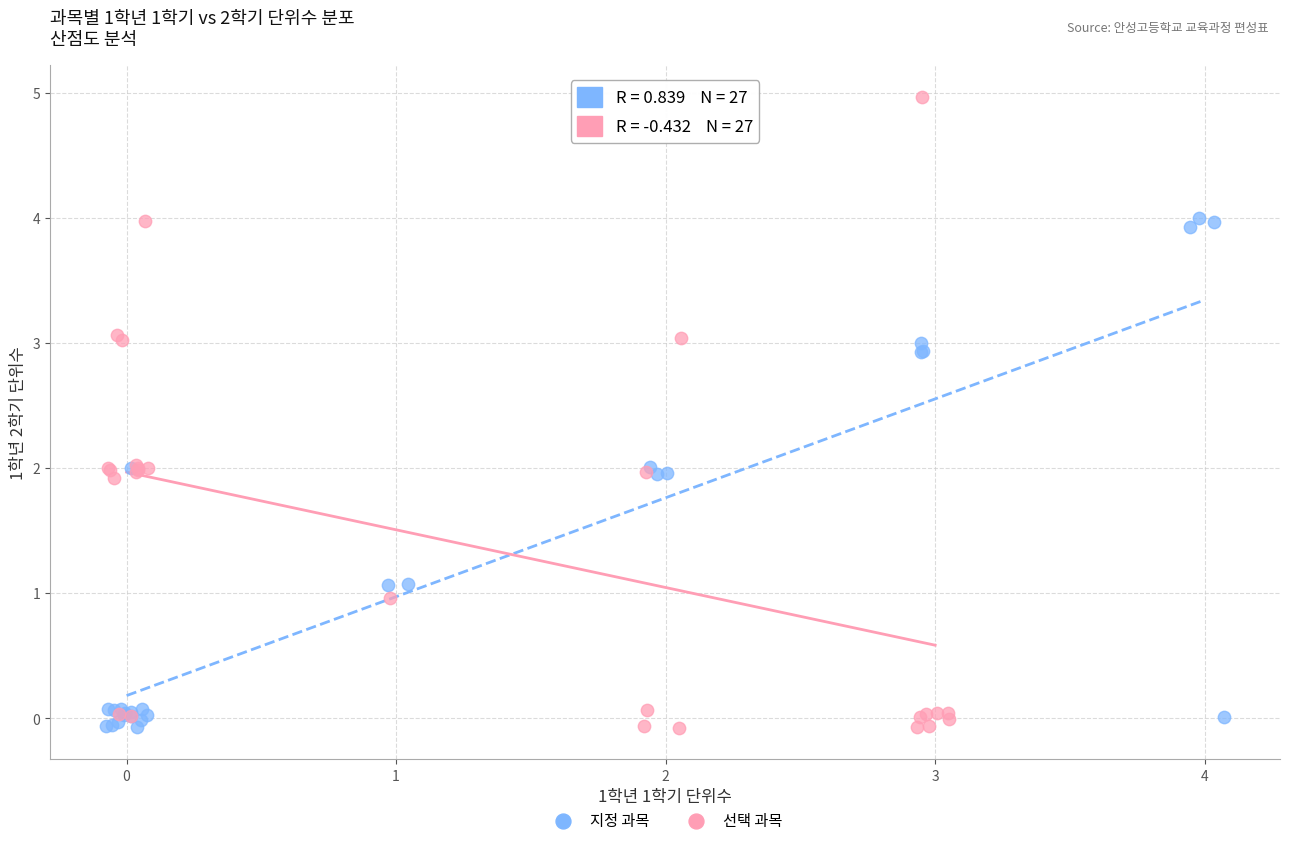

Which series contains the highest Y value?

선택 과목